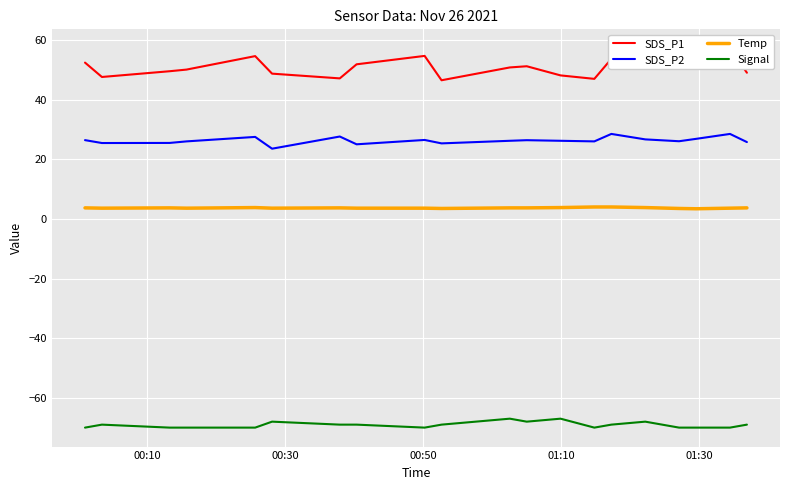

True or false: Signal and SDS_P2 intersect in this chart.

False